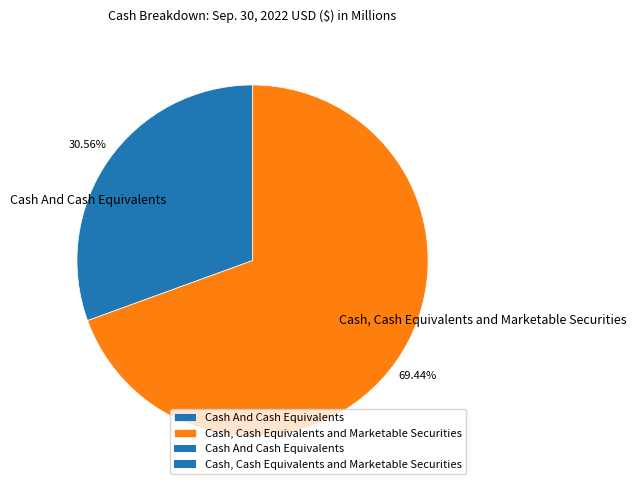

The Cash, Cash Equivalents and Marketable Securities slice represents 69% of the pie. True or false?

True